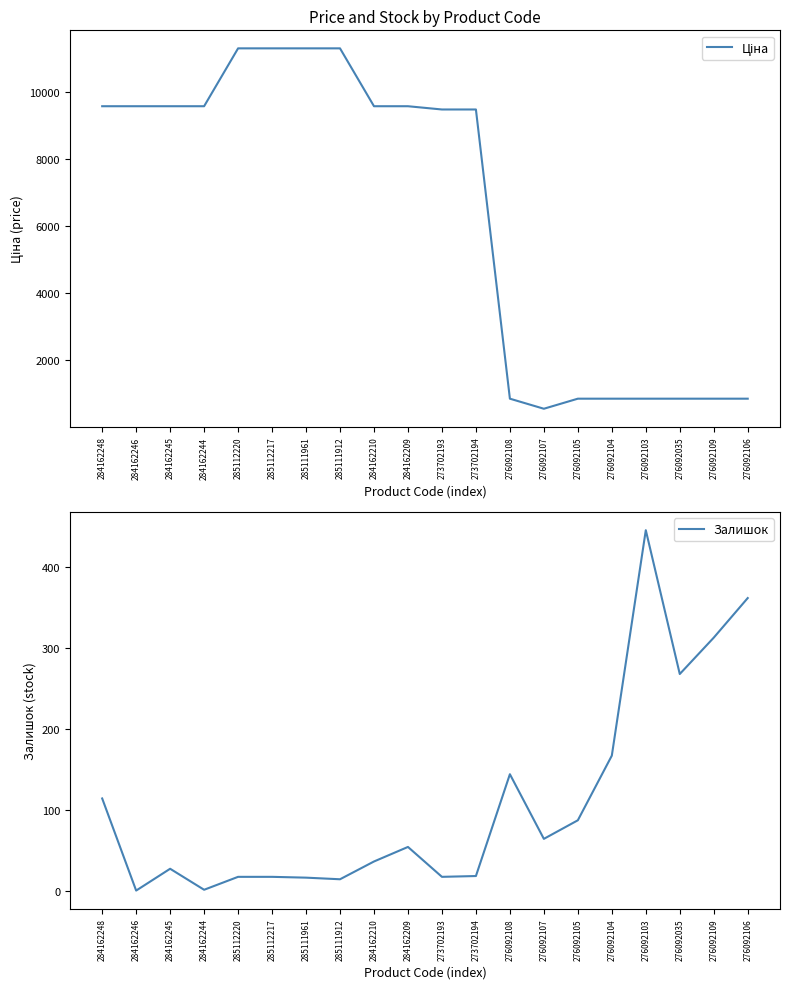

The Ціна series shows 1356.2 at 276092108. True or false?

False